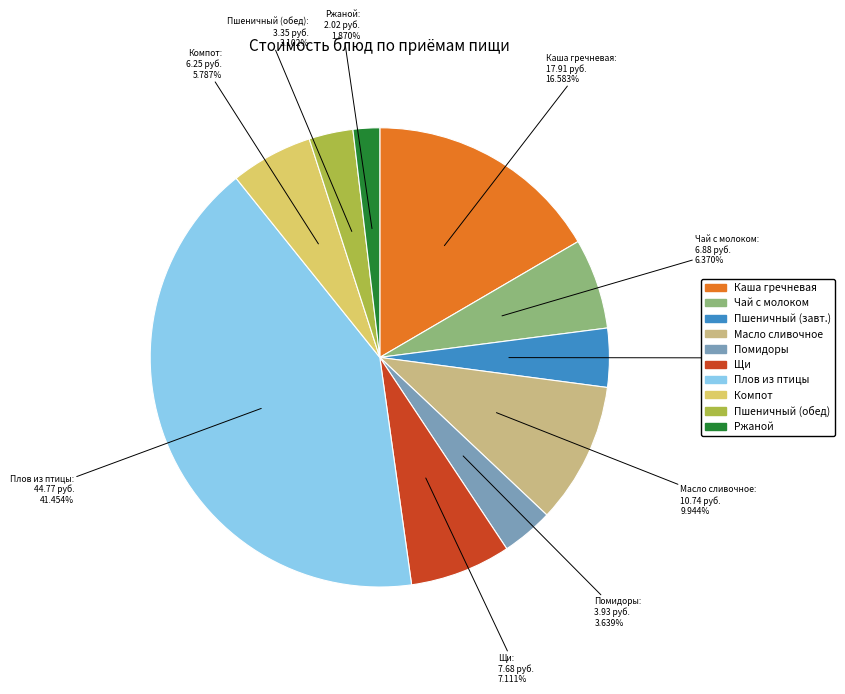

Does Пшеничный (завт.) represent more than half of the total?

No